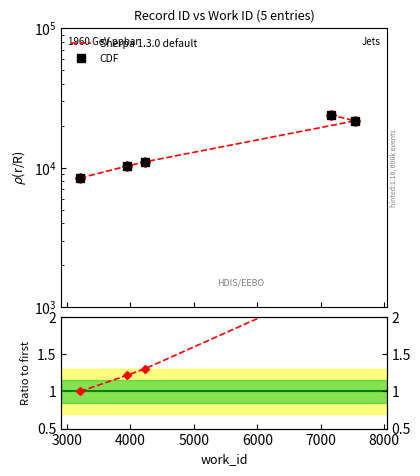

At how many categories does at least one series exceed 12781?

2